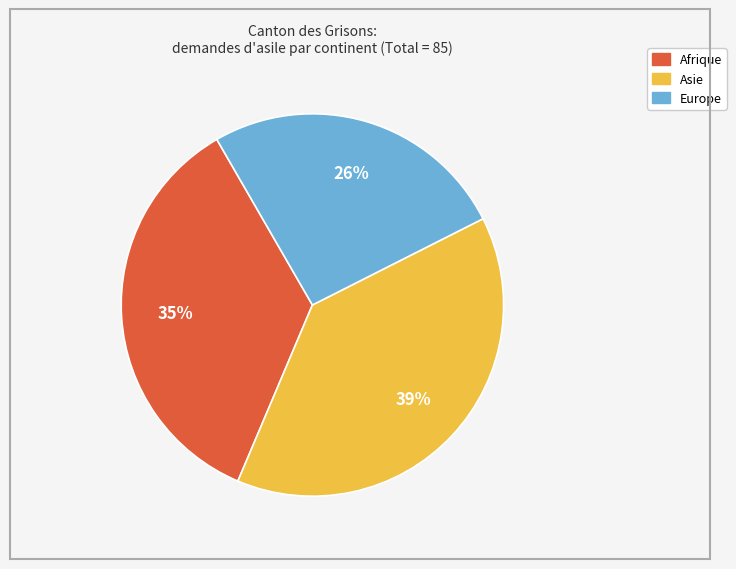

Is there any slice that represents more than half of the pie?

No